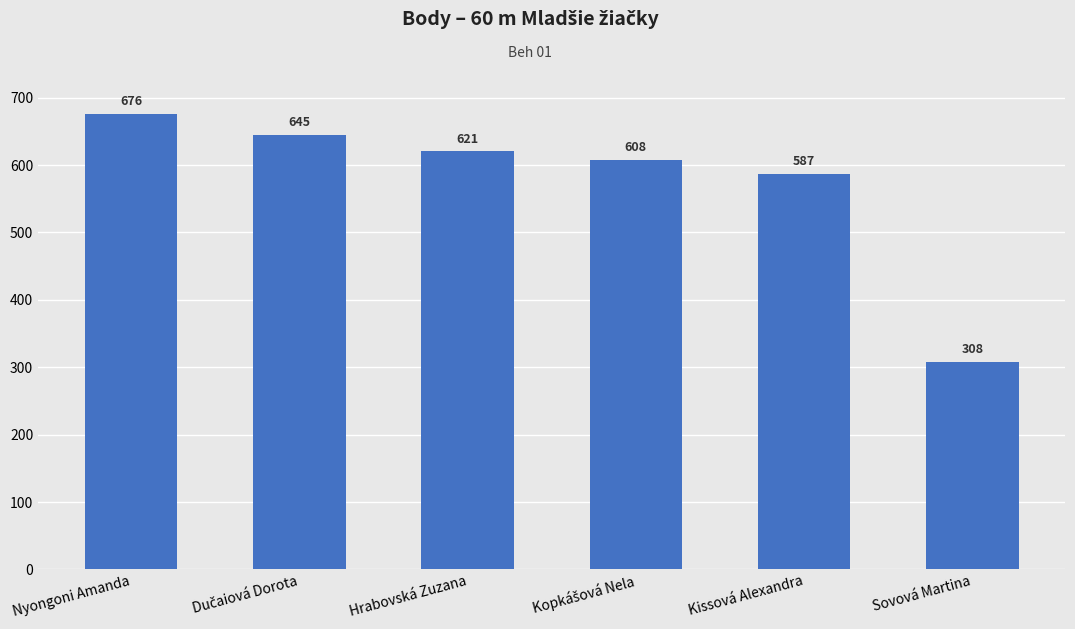

What is the sum of the values at Hrabovská Zuzana and Nyongoni Amanda?

1297